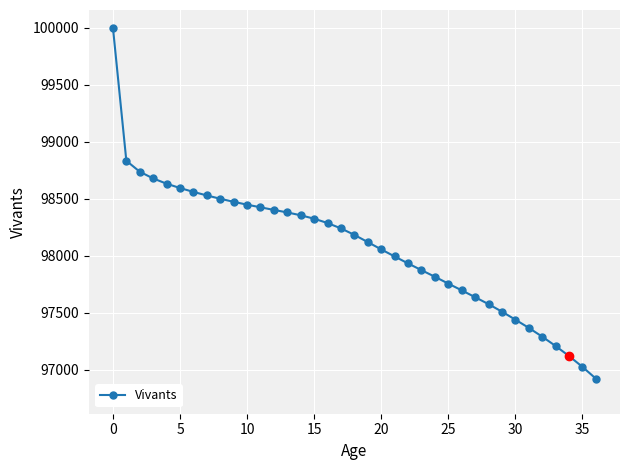

Reading right to left, transcribe all the data shown in this chart.

96922	97025	97120	97208	97290	97367	97439	97509	97575	97636	97696	97755	97815	97873	97932	97993	98055	98119	98182	98239	98286	98324	98354	98379	98401	98424	98447	98472	98499	98528	98559	98593	98631	98677	98736	98832	100000